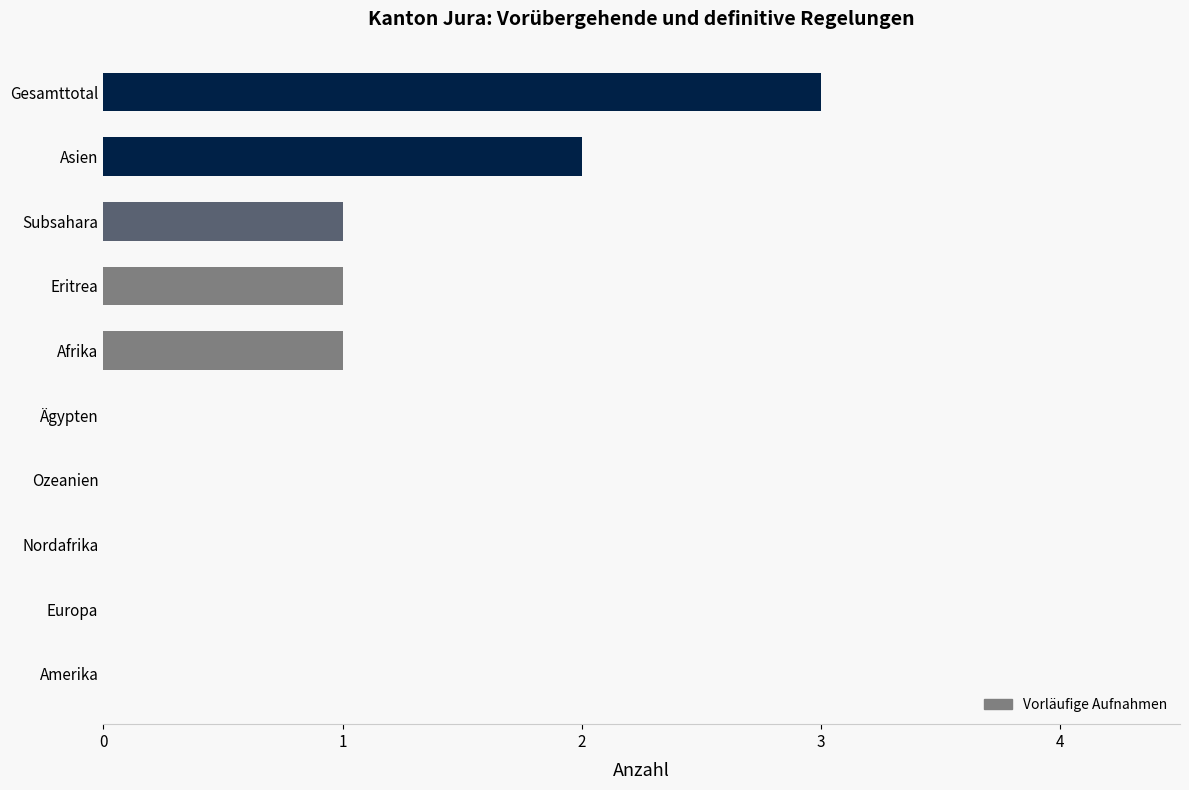

What is the average value?

1